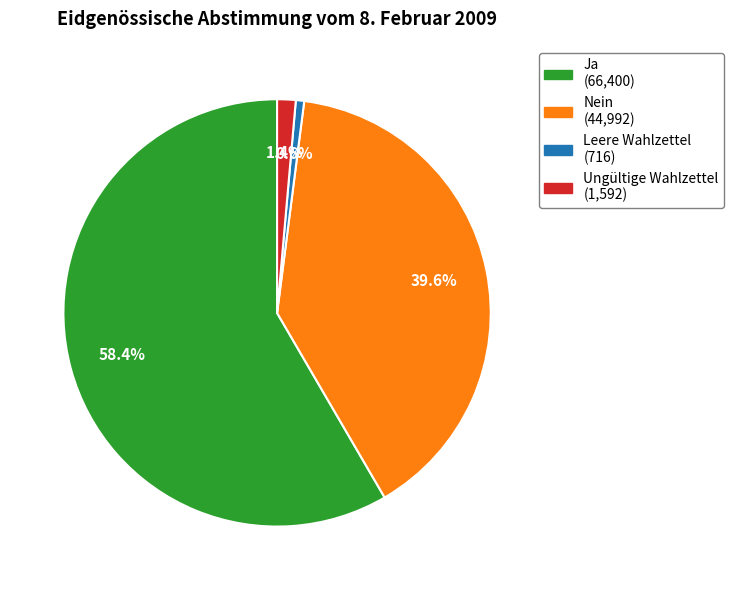

Which category accounts for the majority?

Ja